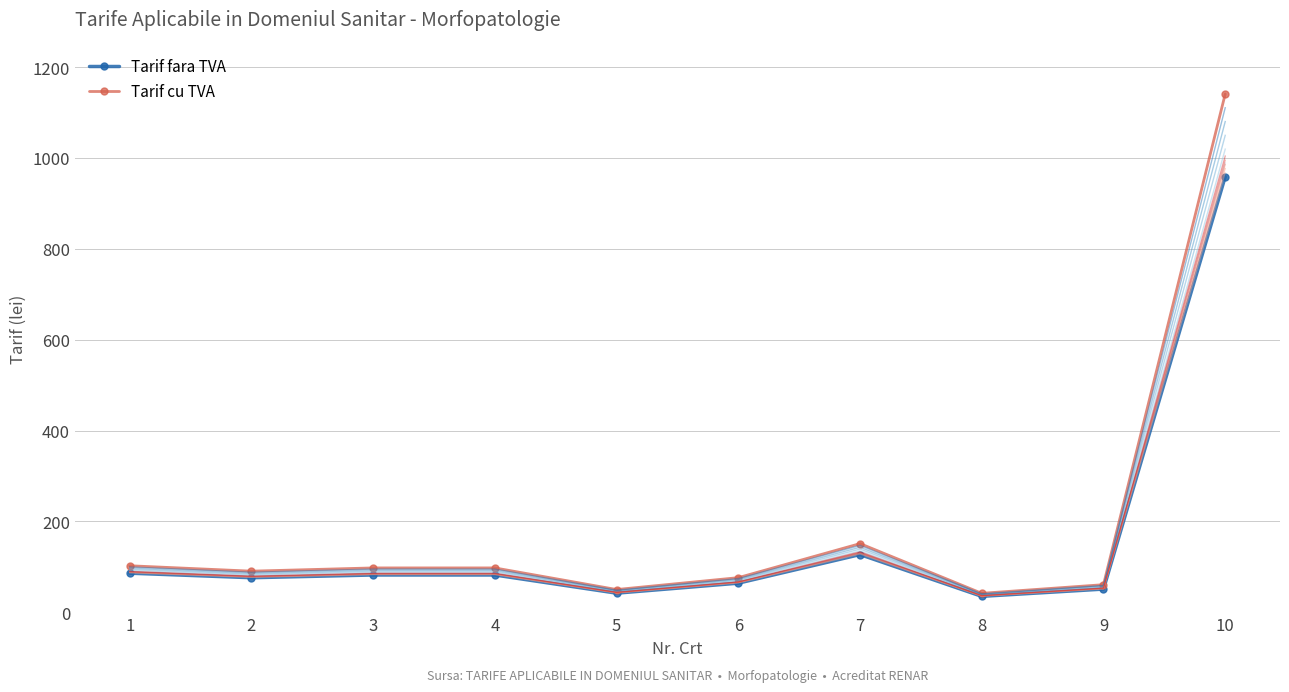

In Tarif fara TVA, how many points are higher than both neighbors (excluding endpoints)?

1